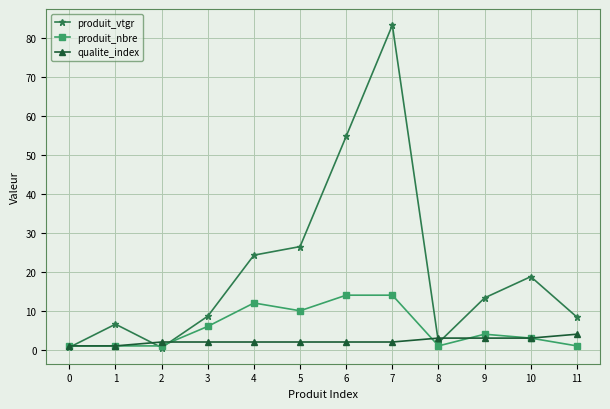

Between which two adjacent categories do produit_nbre and produit_vtgr first intersect?

0 and 1